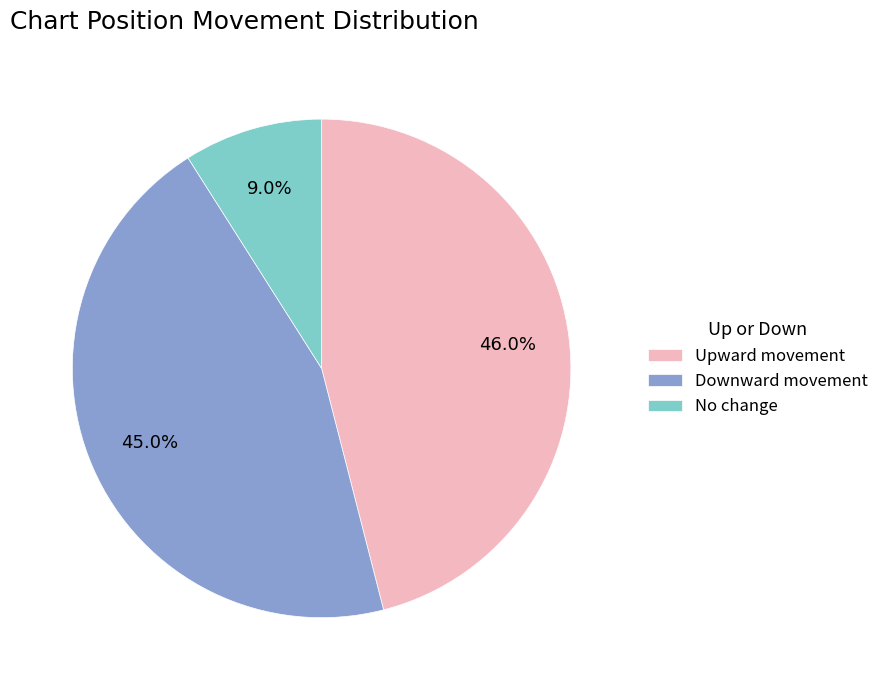

Rank the categories by value from lowest to highest.

No change, Downward movement, Upward movement